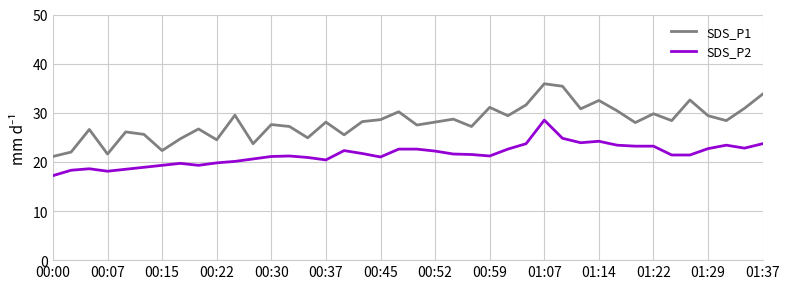

What is the greatest value displayed?

35.9